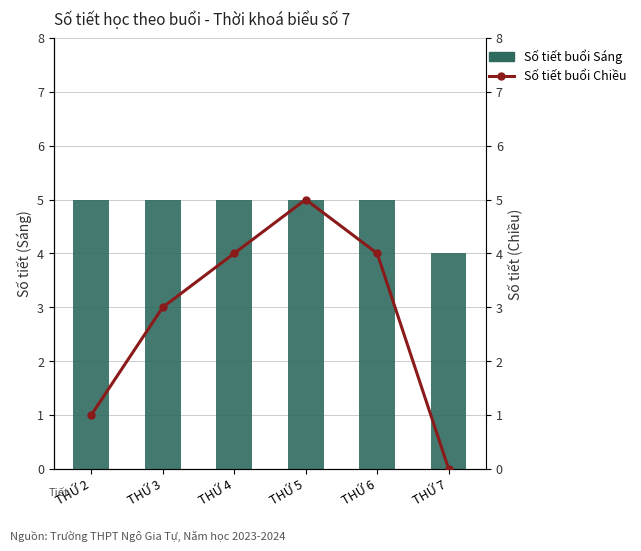

Reading left to right, extract all data points from this chart.

Số tiết buổi Sáng: 5	5	5	5	5	4
Số tiết buổi Chiều: 1	3	4	5	4	0